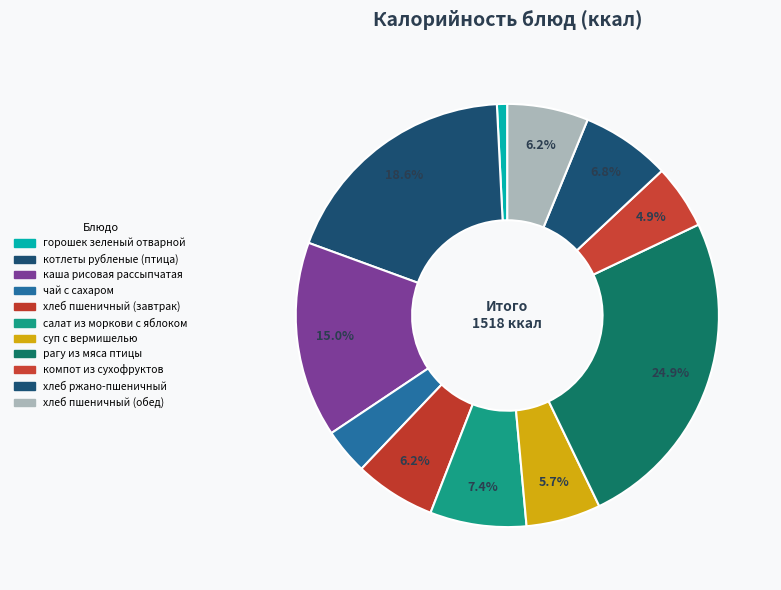

To the nearest percent, what portion does рагу из мяса птицы represent?

25%